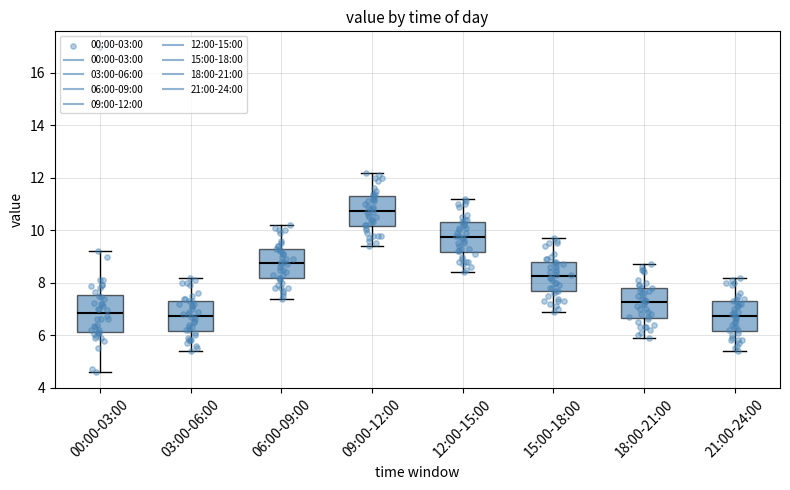

Reading left to right, transcribe this box plot: for each box, give where its median line is, the range the box spans, and where its two whiskers end, as read against the y-axis. The values are not printed on the chart, so give them approximately, as read against the axis.

00:00-03:00: median 6.8, box 6.2 to 7.6, whiskers 4.6 to 9.2
03:00-06:00: median 6.8, box 6.2 to 7.4, whiskers 5.4 to 8.2
06:00-09:00: median 8.8, box 8.2 to 9.4, whiskers 7.4 to 10.2
09:00-12:00: median 10.8, box 10.2 to 11.4, whiskers 9.4 to 12.2
12:00-15:00: median 9.8, box 9.2 to 10.4, whiskers 8.4 to 11.2
15:00-18:00: median 8.2, box 7.6 to 8.8, whiskers 7.0 to 9.8
18:00-21:00: median 7.2, box 6.6 to 7.8, whiskers 6.0 to 8.8
21:00-24:00: median 6.8, box 6.2 to 7.4, whiskers 5.4 to 8.2